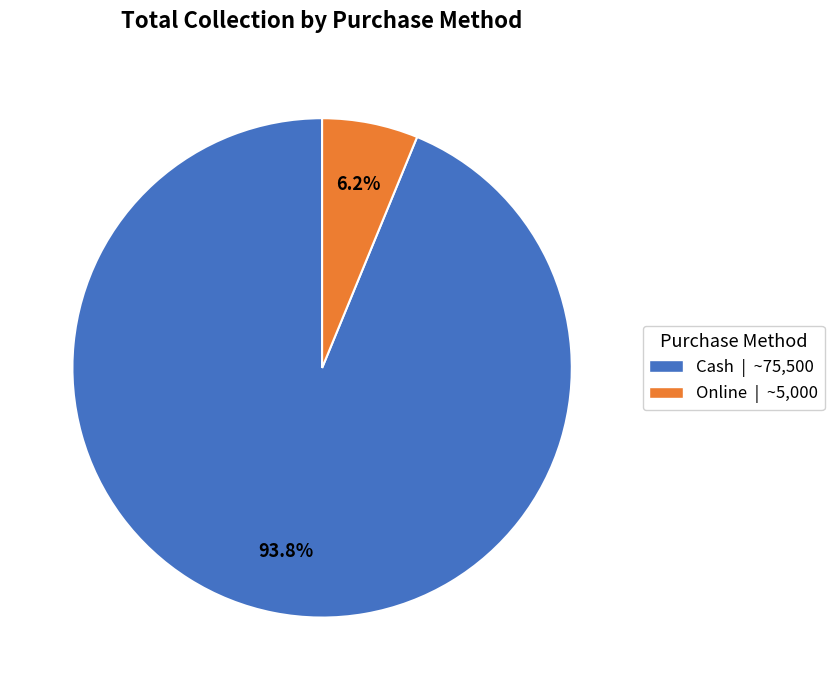

True or false: Cash accounts for 94% of the total.

True